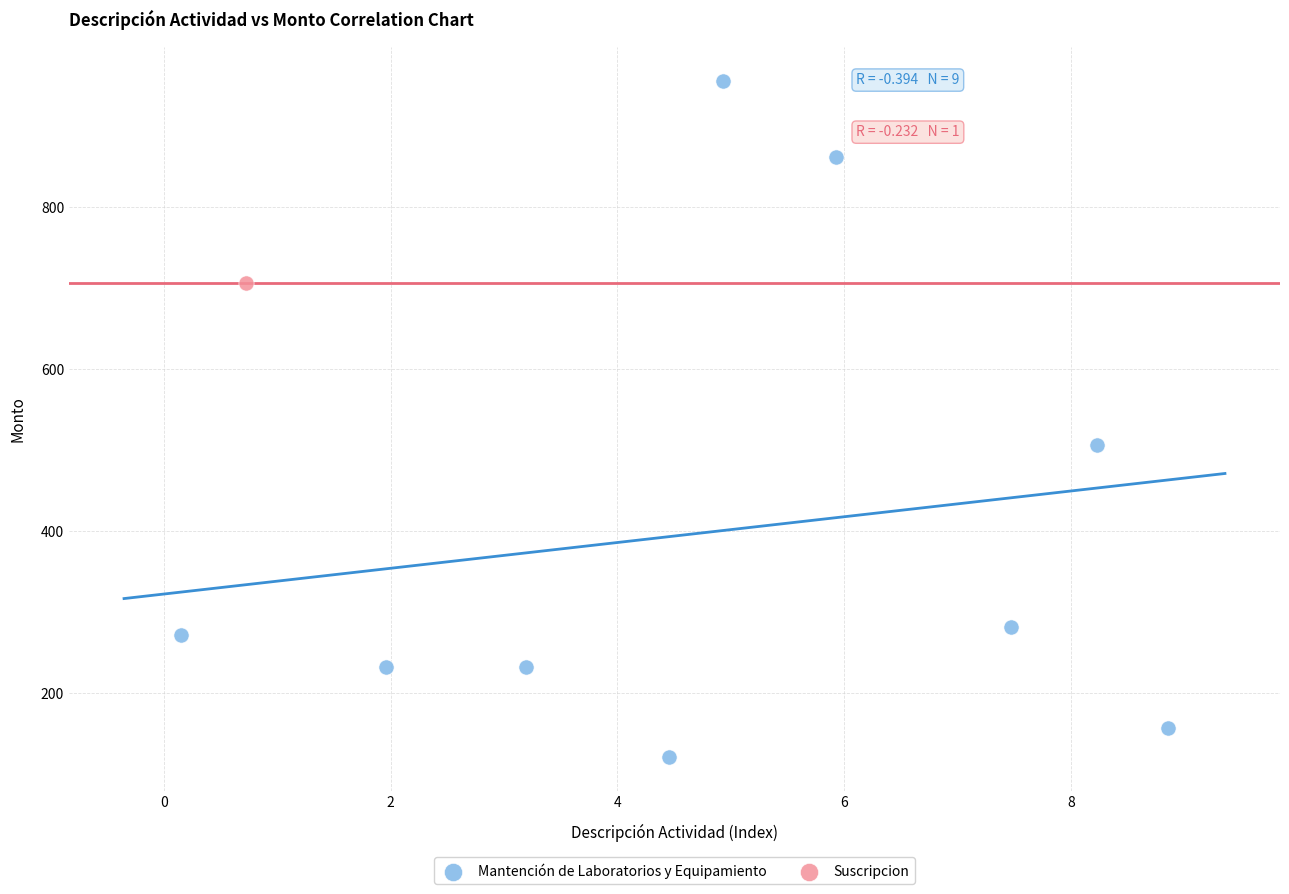

What are all the series names shown in the legend?

Mantención de Laboratorios y Equipamiento, Suscripcion